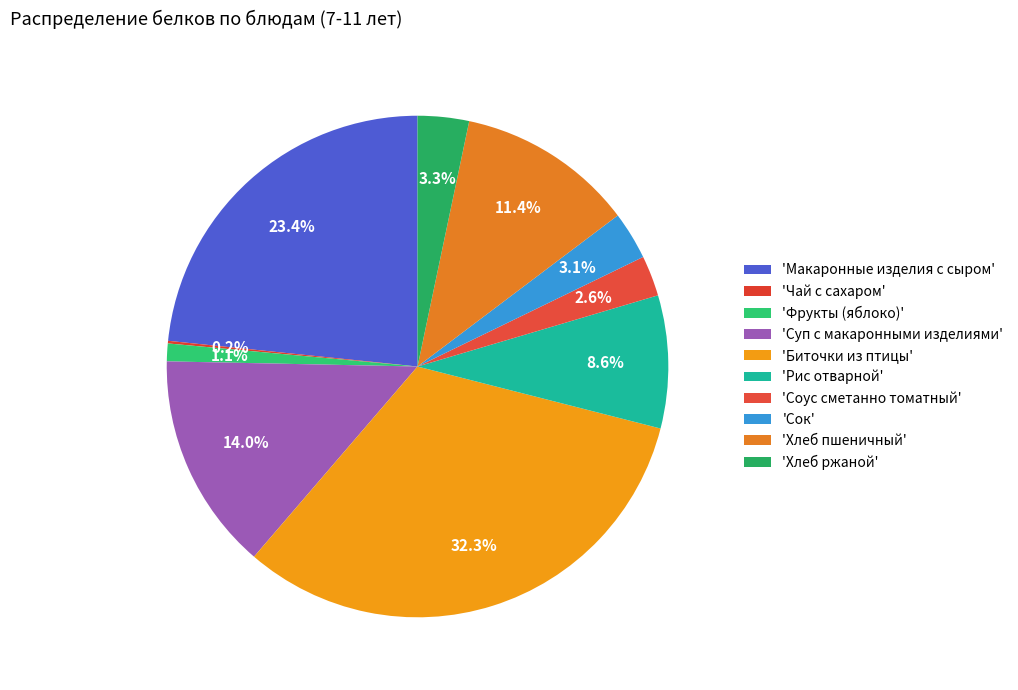

Rank the categories by value from lowest to highest.

Чай с сахаром, Фрукты (яблоко), Соус сметанно томатный, Сок, Хлеб ржаной, Рис отварной, Хлеб пшеничный, Суп с макаронными изделиями, Макаронные изделия с сыром, Биточки из птицы